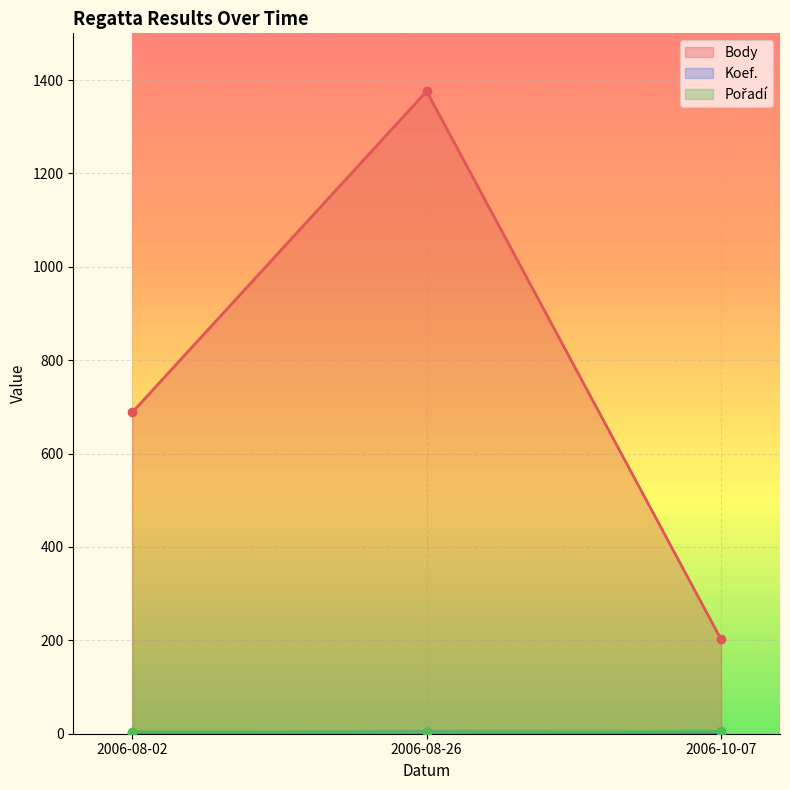

How many lines are shown in the chart?

3